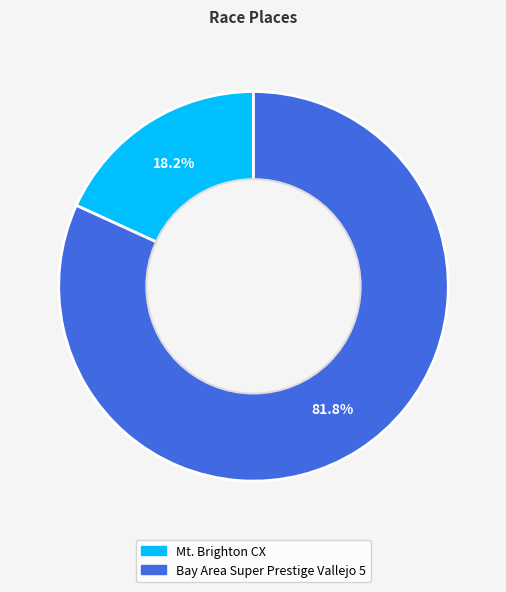

Is there a majority slice in this chart?

Yes